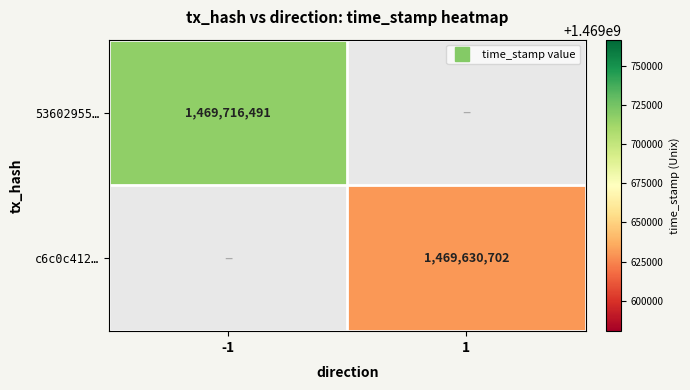

How many values in 53602955… are above zero?

1